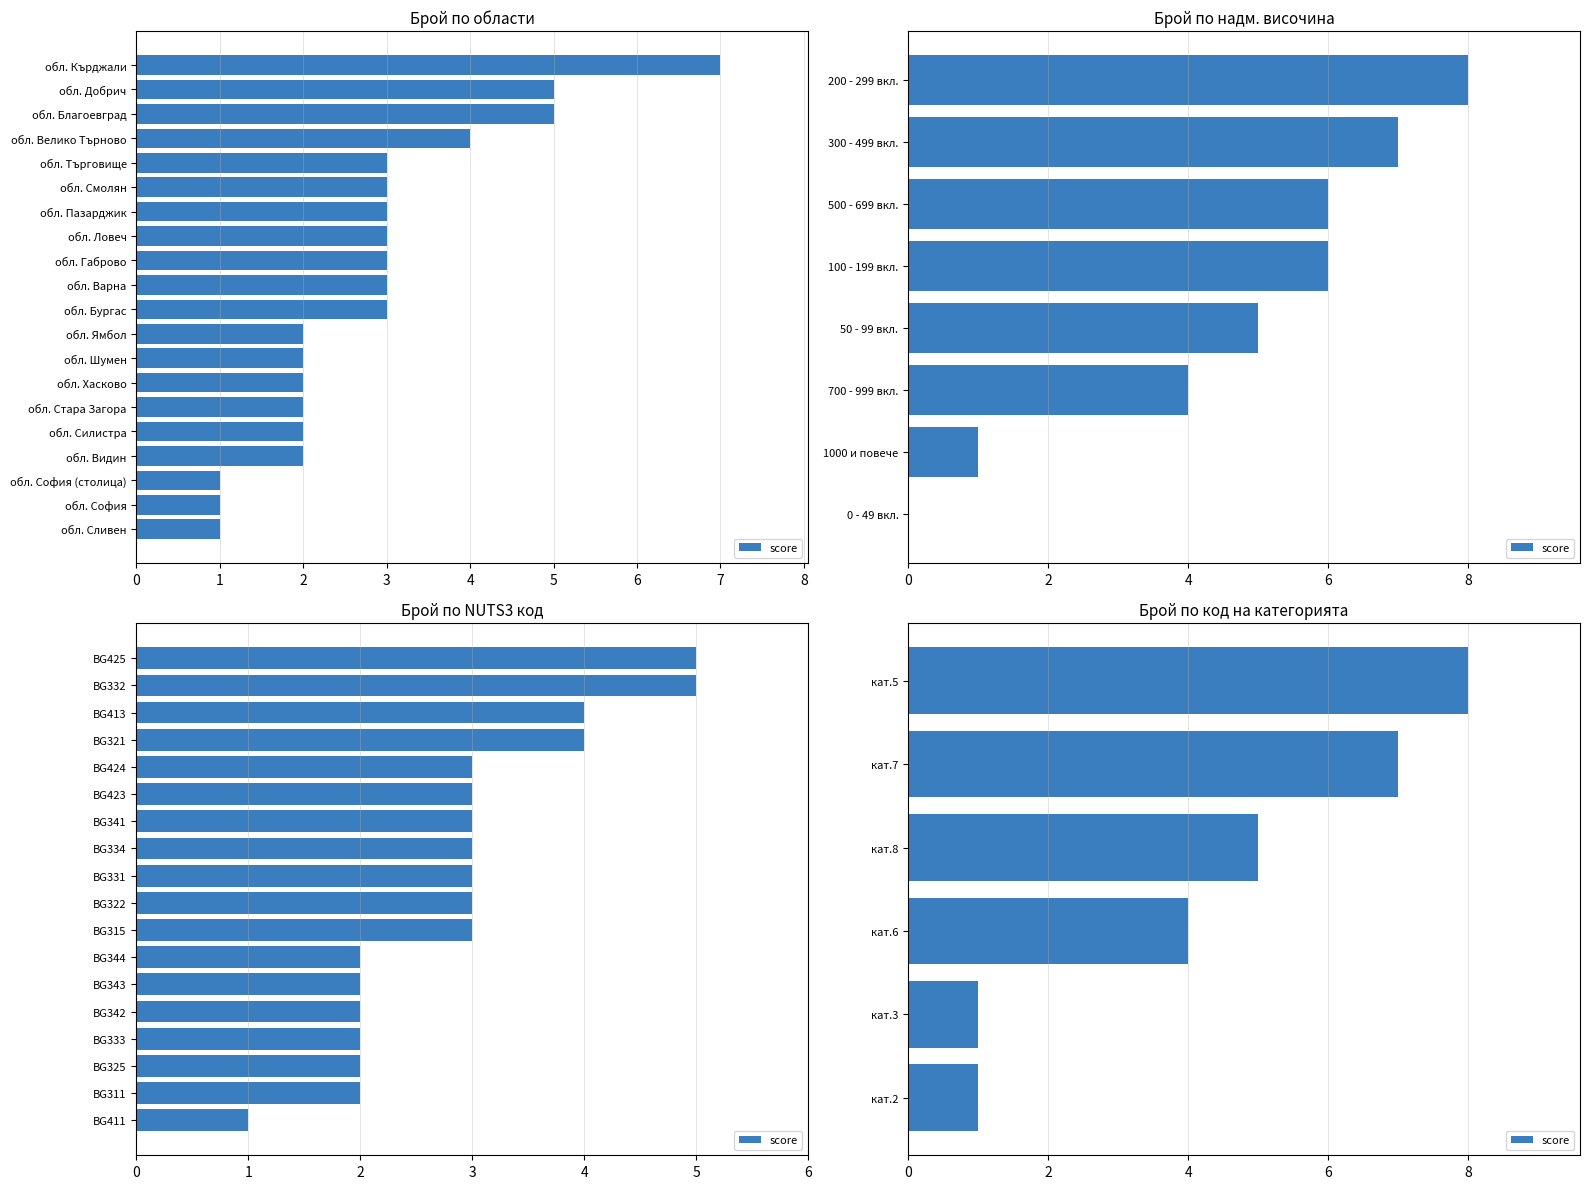

What is the value of the 2nd bar from the left?

7